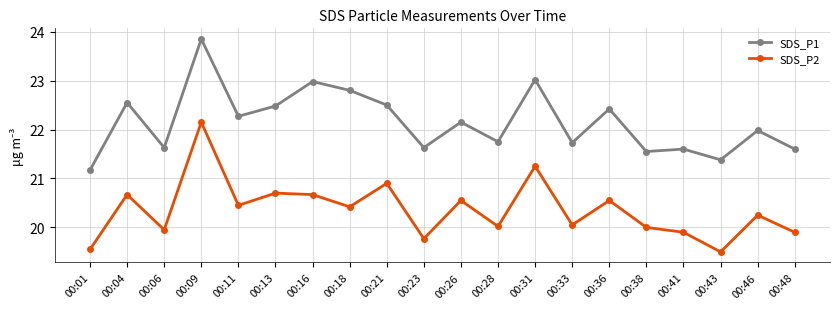

What is the difference between the maximum and minimum values in the SDS_P1 series?

2.7